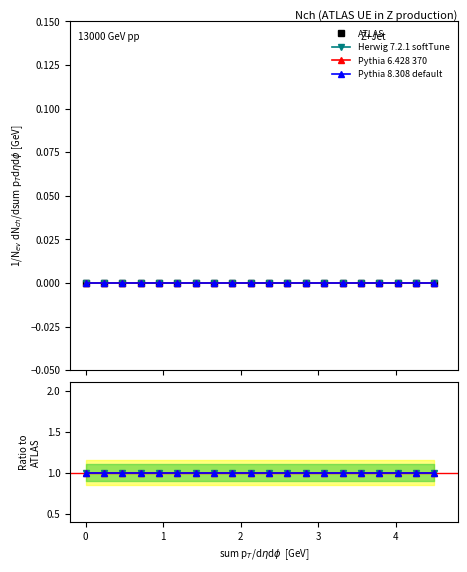

What are all the series names shown in the legend?

ATLAS, Herwig 7.2.1 softTune, Pythia 6.428 370, Pythia 8.308 default